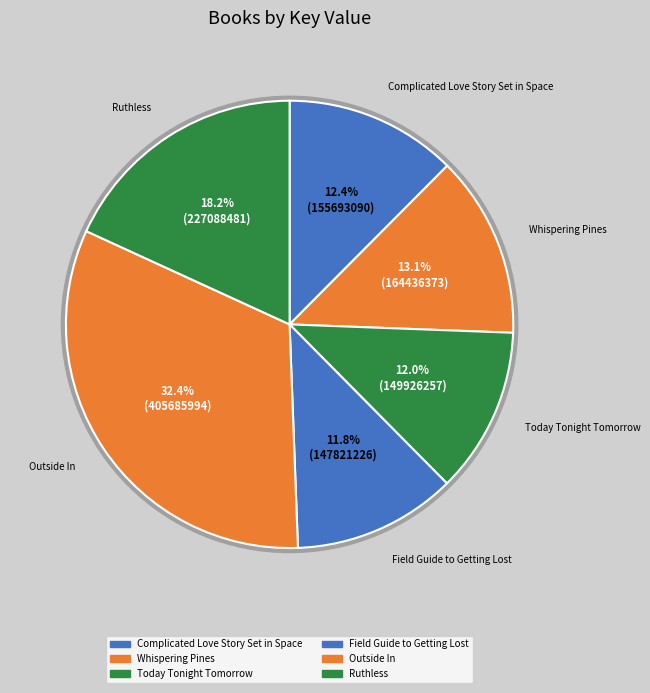

Is it true that Ruthless is 4% of the pie?

False